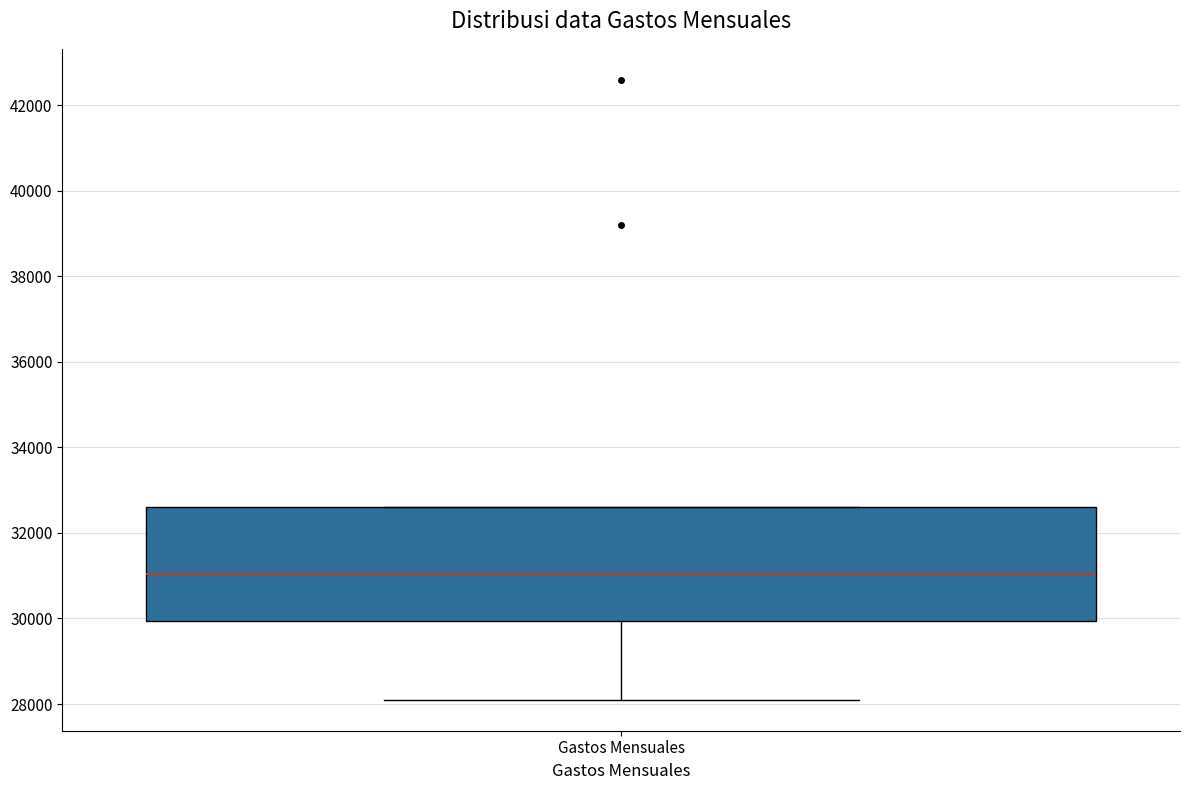

Read this box plot against the y-axis: the position of the median line, the range covered by the box, and the ends of both whiskers. The values are not printed on the chart, so give them approximately, as read against the axis.

median 31000, box 30000 to 32600, whiskers 28200 to 32600